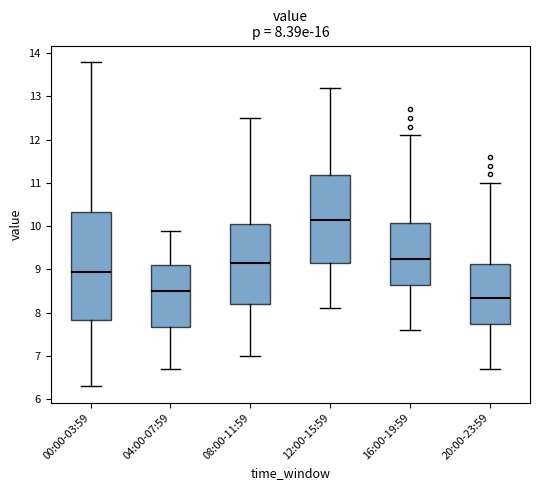

Which box is the tallest, from its lower edge to its upper edge?

00:00-03:59